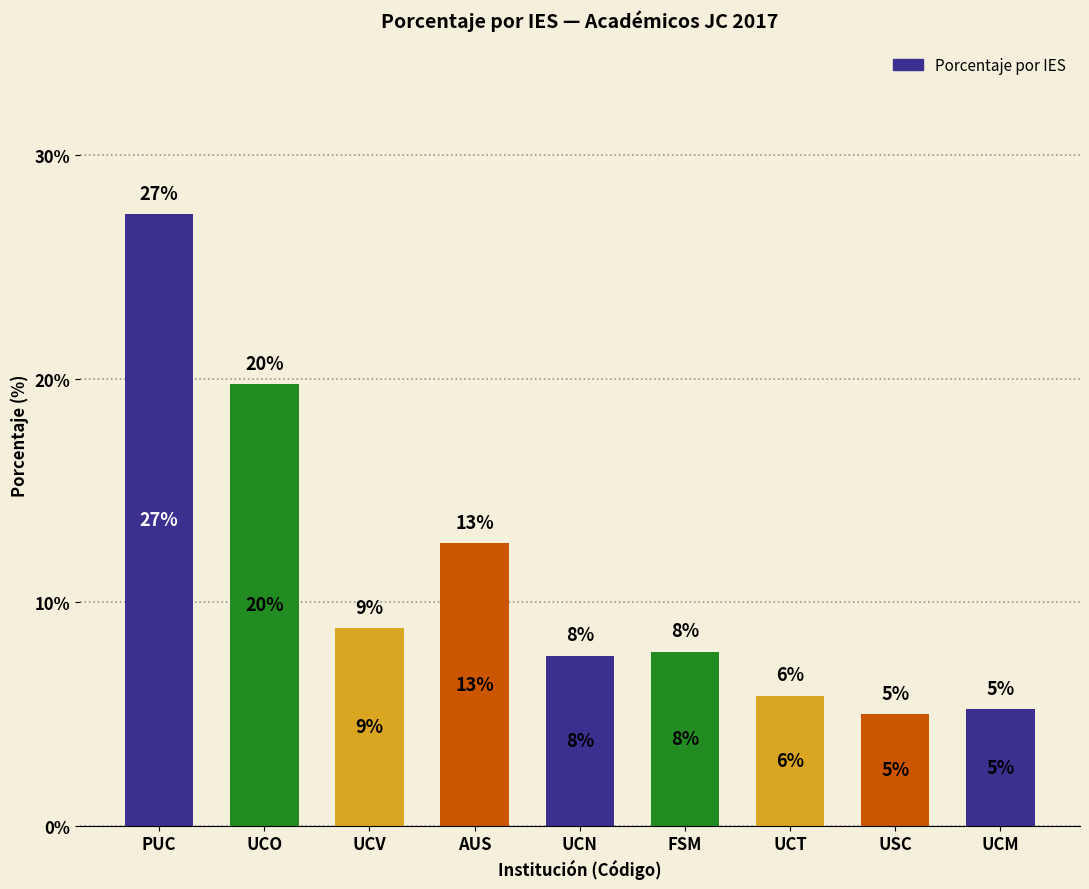

Does the chart contain any negative values?

No